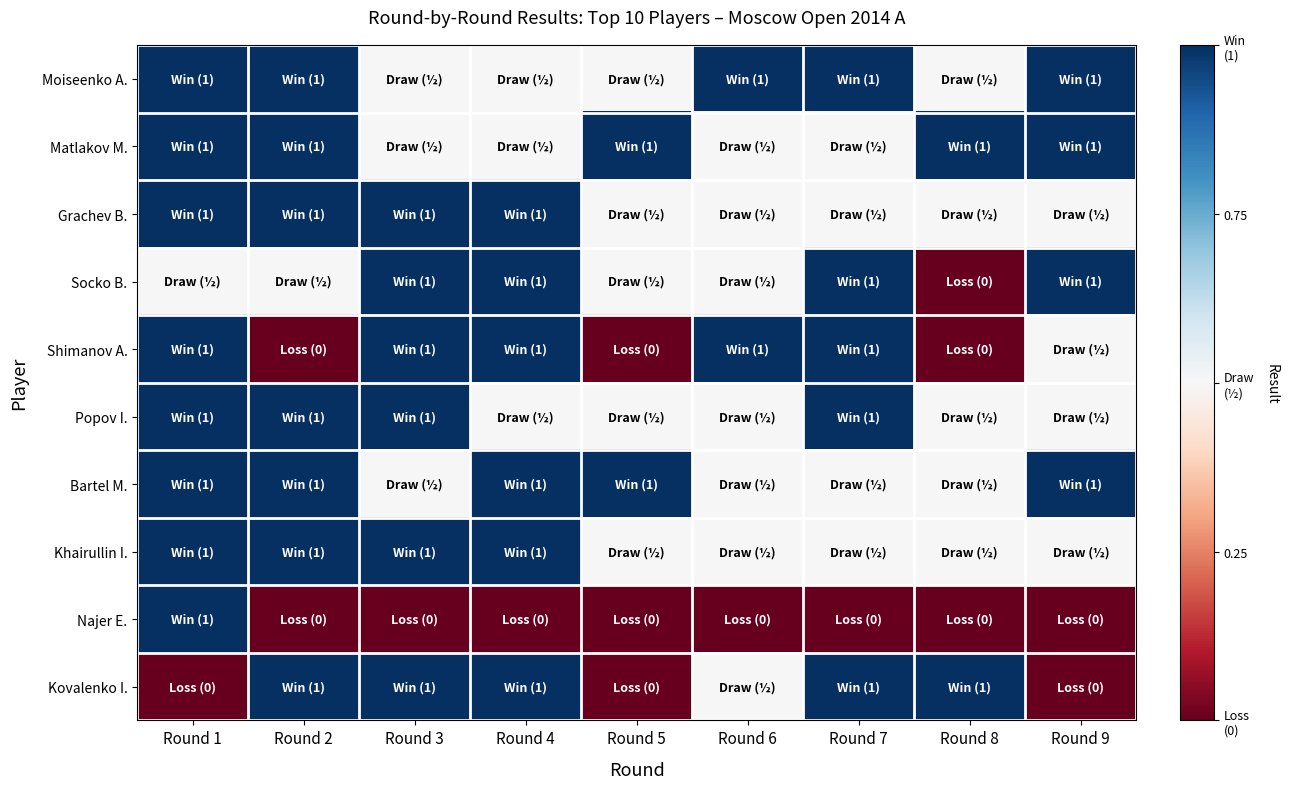

Rank the series by their maximum value, from highest to lowest.

Moiseenko A., Matlakov M., Grachev B., Socko B., Shimanov A., Popov I., Bartel M., Khairullin I., Najer E., Kovalenko I.